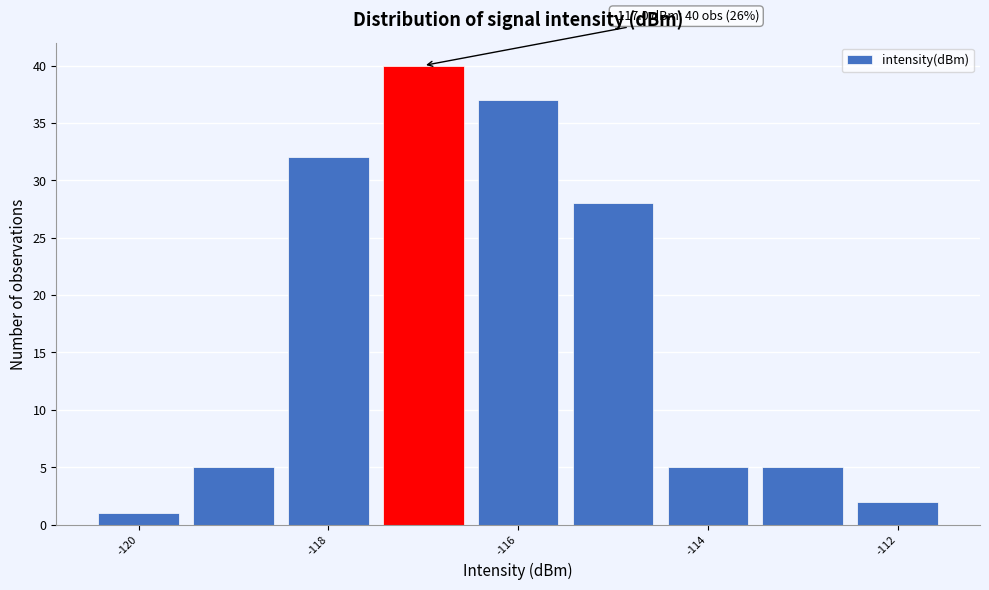

Over which range of the x-axis is the bar tallest?

-117.5 to -116.5